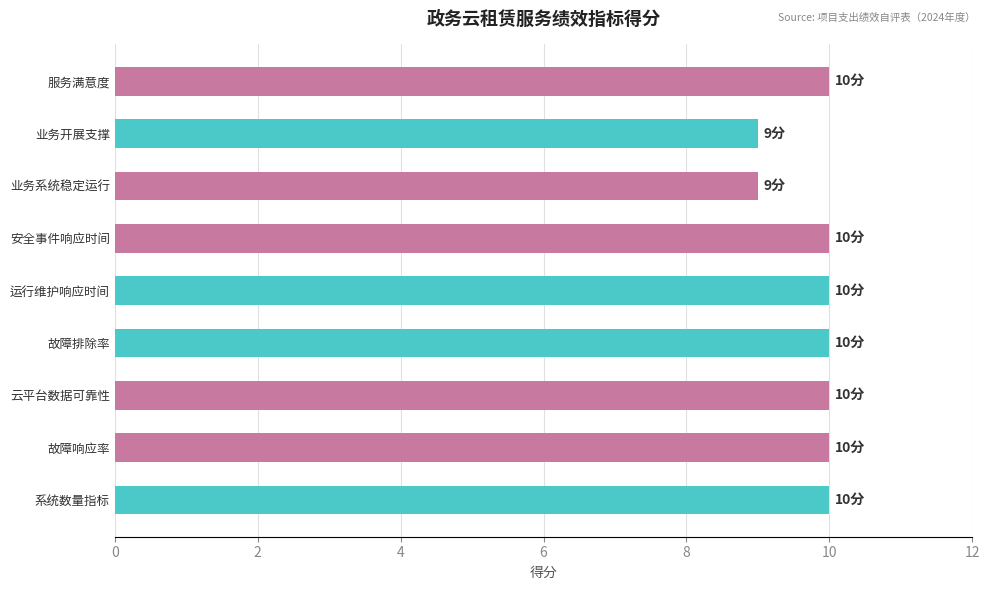

What is the minimum value shown in the chart?

9